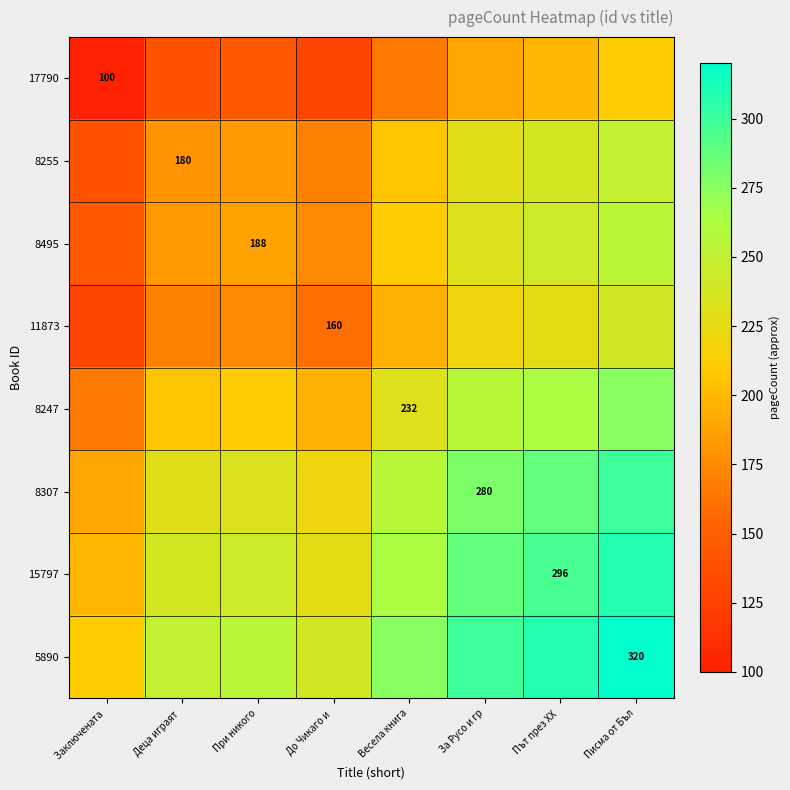

Is it true that 8495 equals 377 at Весела книга?

False